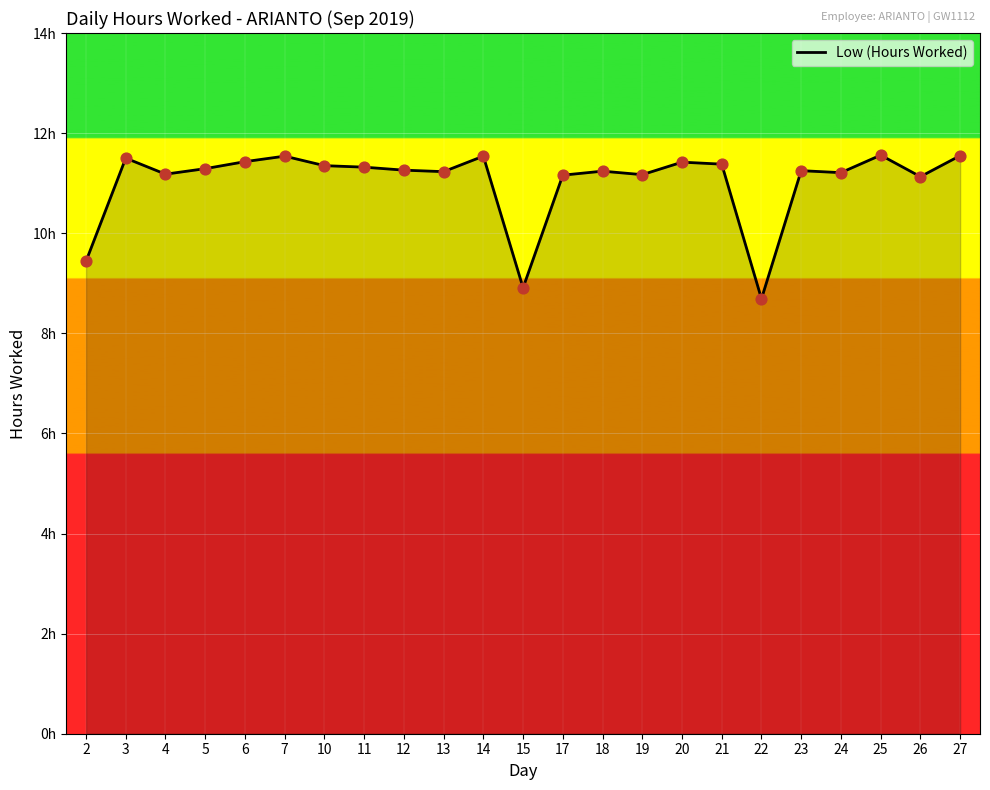

What is the change in value from 10 to 12?

-0.1